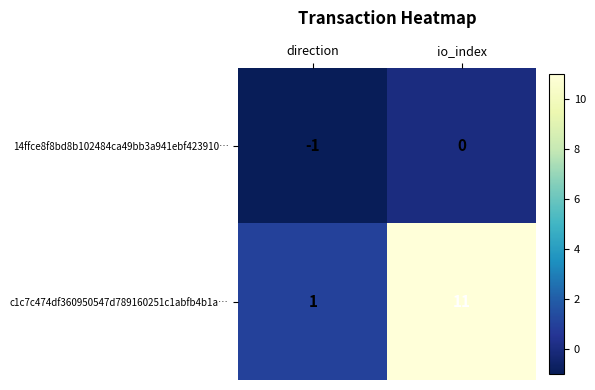

How many values in the c1c7c474df360950547d789160251c1abfb4b1a… series are below 11?

1